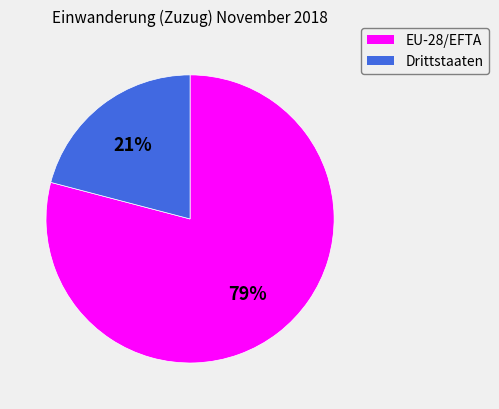

Is the sum of Drittstaaten and EU-28/EFTA greater than half?

Yes